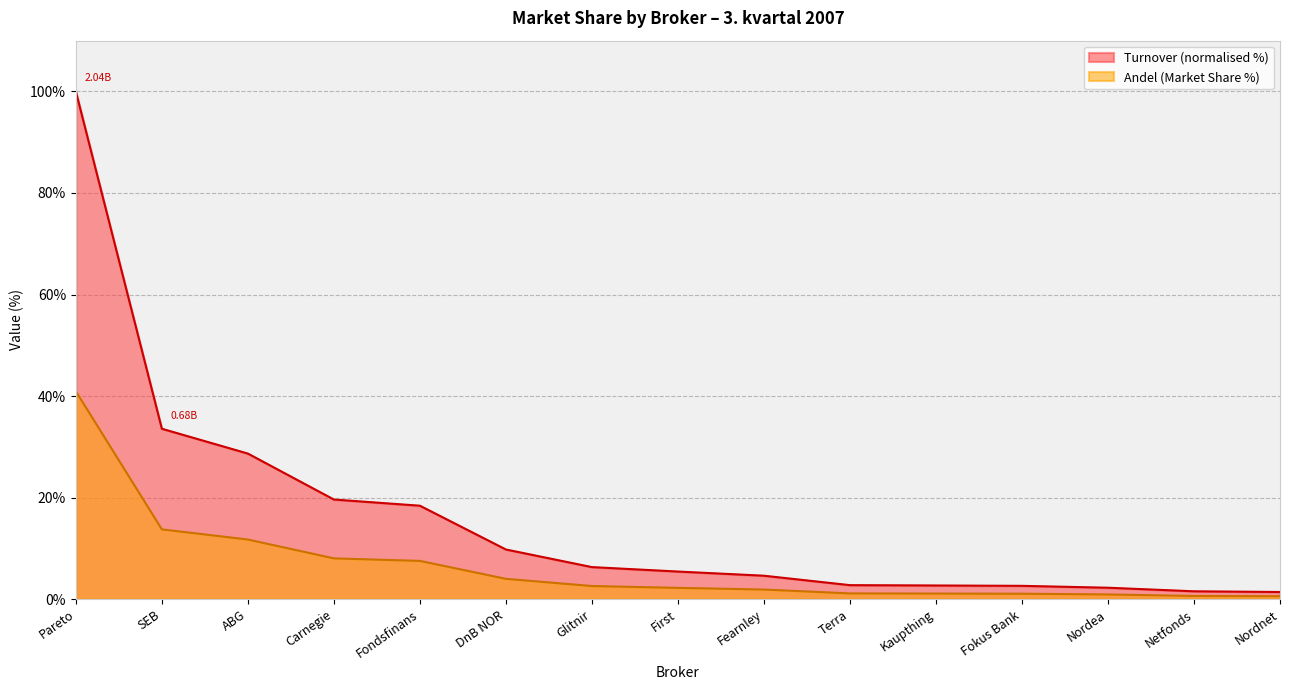

Where is Turnover nearest to the value 50?

SEB